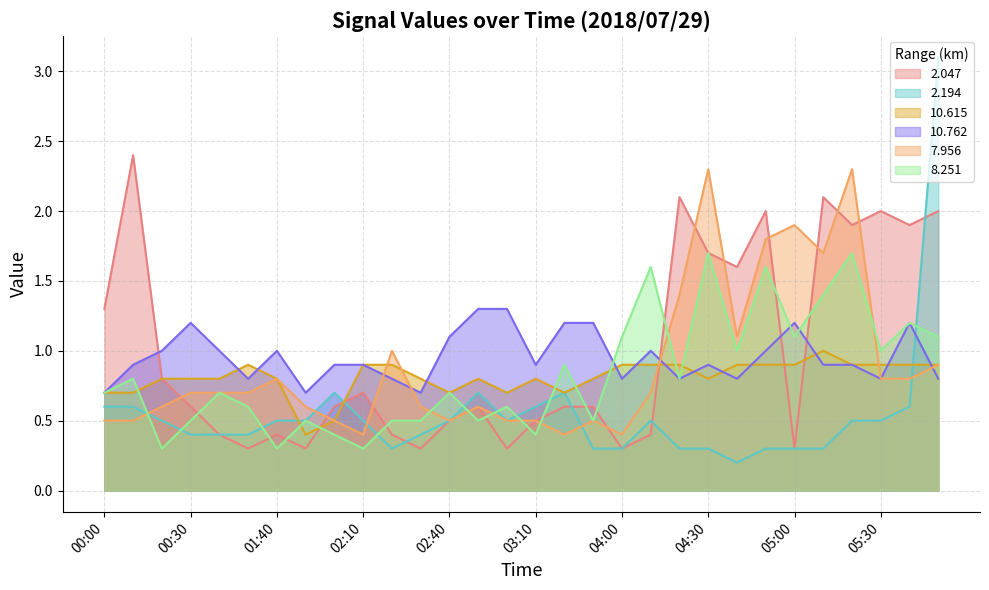

Reading left to right, transcribe all the data shown in this chart.

2.047: 00:00=1.3	00:10=2.4	00:20=0.8	00:30=0.6	00:40=0.4	00:50=0.3	01:40=0.4	01:50=0.3	02:00=0.6	02:10=0.7	02:20=0.4	02:30=0.3	02:40=0.5	02:50=0.6	03:00=0.3	03:10=0.5	03:40=0.6	03:50=0.6	04:00=0.3	04:10=0.4	04:20=2.1	04:30=1.7	04:40=1.6	04:50=2.0	05:00=0.3	05:10=2.1	05:20=1.9	05:30=2.0	05:40=1.9	06:30=2.0
2.194: 00:00=0.6	00:10=0.6	00:20=0.5	00:30=0.4	00:40=0.4	00:50=0.4	01:40=0.5	01:50=0.5	02:00=0.7	02:10=0.5	02:20=0.3	02:30=0.4	02:40=0.5	02:50=0.7	03:00=0.5	03:10=0.6	03:40=0.7	03:50=0.3	04:00=0.3	04:10=0.5	04:20=0.3	04:30=0.3	04:40=0.2	04:50=0.3	05:00=0.3	05:10=0.3	05:20=0.5	05:30=0.5	05:40=0.6	06:30=3.1
10.615: 00:00=0.7	00:10=0.7	00:20=0.8	00:30=0.8	00:40=0.8	00:50=0.9	01:40=0.8	01:50=0.4	02:00=0.5	02:10=0.9	02:20=0.9	02:30=0.8	02:40=0.7	02:50=0.8	03:00=0.7	03:10=0.8	03:40=0.7	03:50=0.8	04:00=0.9	04:10=0.9	04:20=0.9	04:30=0.8	04:40=0.9	04:50=0.9	05:00=0.9	05:10=1.0	05:20=0.9	05:30=0.9	05:40=0.9	06:30=0.9
10.762: 00:00=0.7	00:10=0.9	00:20=1.0	00:30=1.2	00:40=1.0	00:50=0.8	01:40=1.0	01:50=0.7	02:00=0.9	02:10=0.9	02:20=0.8	02:30=0.7	02:40=1.1	02:50=1.3	03:00=1.3	03:10=0.9	03:40=1.2	03:50=1.2	04:00=0.8	04:10=1.0	04:20=0.8	04:30=0.9	04:40=0.8	04:50=1.0	05:00=1.2	05:10=0.9	05:20=0.9	05:30=0.8	05:40=1.2	06:30=0.8
7.956: 00:00=0.5	00:10=0.5	00:20=0.6	00:30=0.7	00:40=0.7	00:50=0.7	01:40=0.8	01:50=0.6	02:00=0.5	02:10=0.4	02:20=1.0	02:30=0.6	02:40=0.5	02:50=0.6	03:00=0.5	03:10=0.5	03:40=0.4	03:50=0.5	04:00=0.4	04:10=0.7	04:20=1.4	04:30=2.3	04:40=1.1	04:50=1.8	05:00=1.9	05:10=1.7	05:20=2.3	05:30=0.8	05:40=0.8	06:30=0.9
8.251: 00:00=0.7	00:10=0.8	00:20=0.3	00:30=0.5	00:40=0.7	00:50=0.6	01:40=0.3	01:50=0.5	02:00=0.4	02:10=0.3	02:20=0.5	02:30=0.5	02:40=0.7	02:50=0.5	03:00=0.6	03:10=0.4	03:40=0.9	03:50=0.5	04:00=1.1	04:10=1.6	04:20=0.8	04:30=1.7	04:40=1.0	04:50=1.6	05:00=1.1	05:10=1.4	05:20=1.7	05:30=1.0	05:40=1.2	06:30=1.1